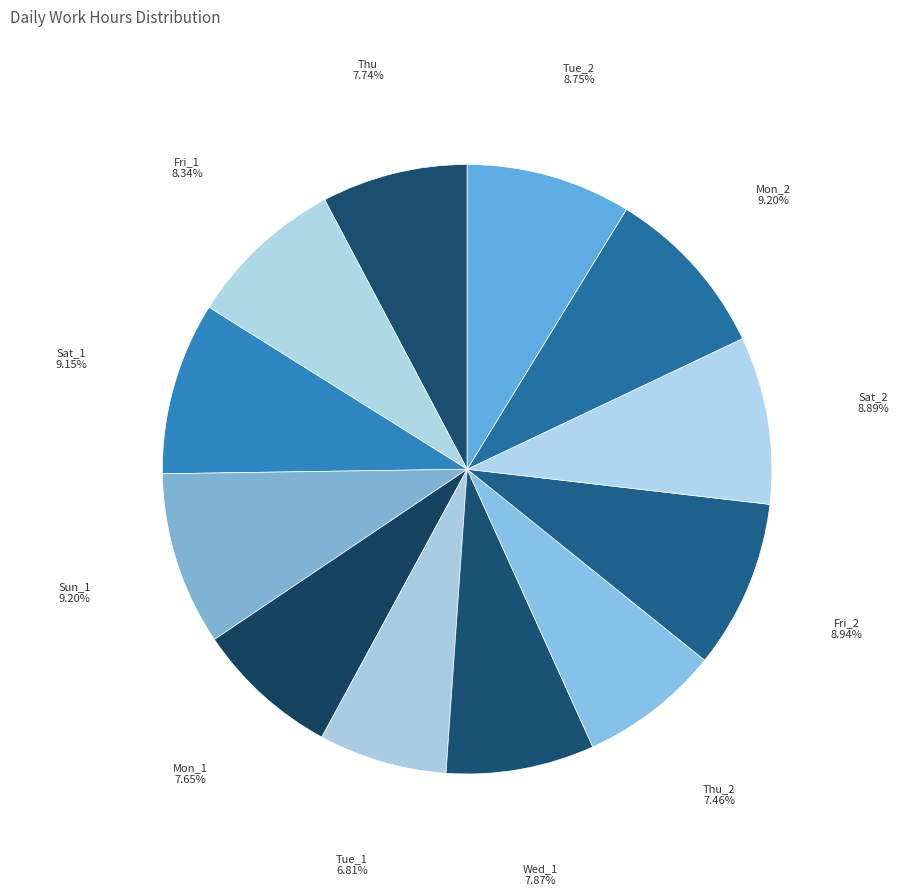

To the nearest percent, what is the difference between the Tue_2 and Thu_2 slice percentages?

1%